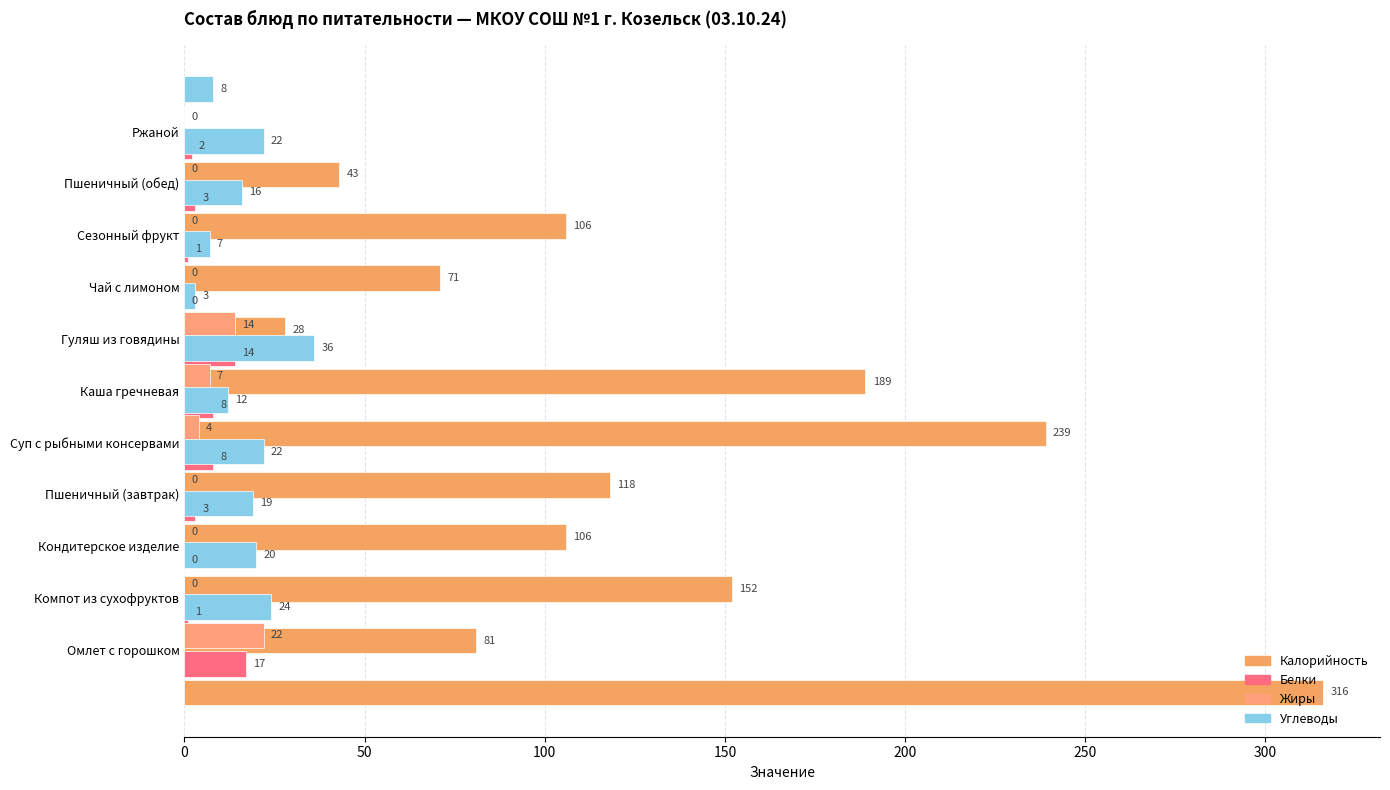

Reading right to left, extract all data points from this chart.

Калорийность: 43	106	71	28	189	239	118	106	152	81	316
Белки: 2	3	1	0	14	8	8	3	0	1	17
Жиры: 0	0	0	0	14	7	4	0	0	0	22
Углеводы: 8	22	16	7	3	36	12	22	19	20	24